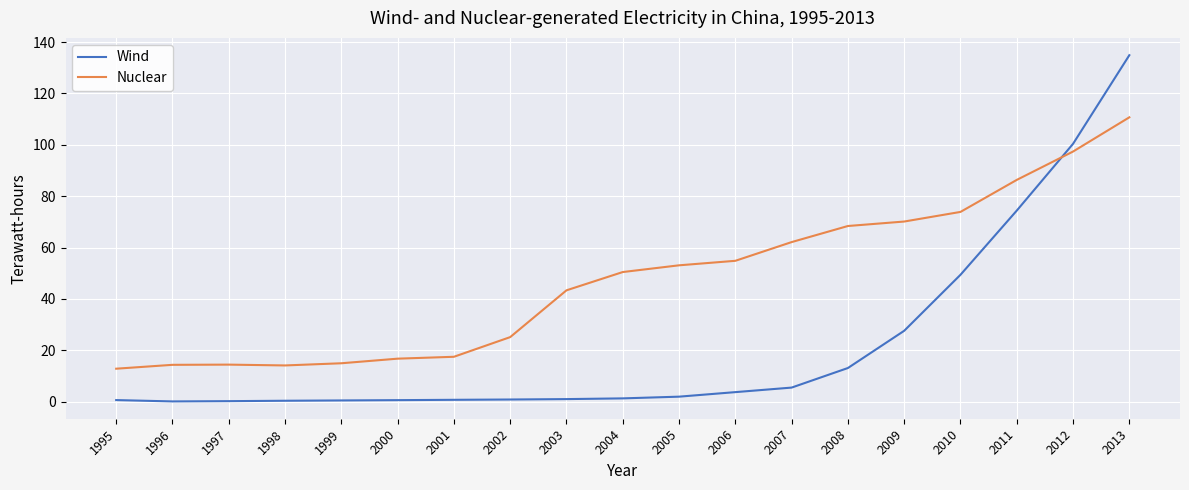

True or false: Wind and Nuclear intersect in this chart.

True